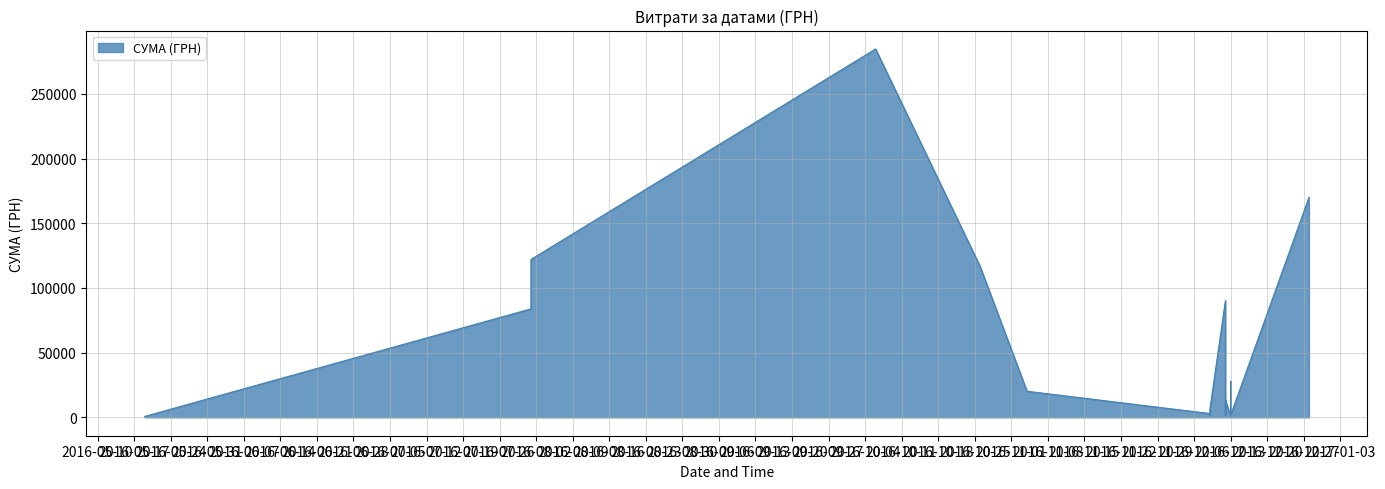

True or false: the data shows 20269.4 at 7.

False